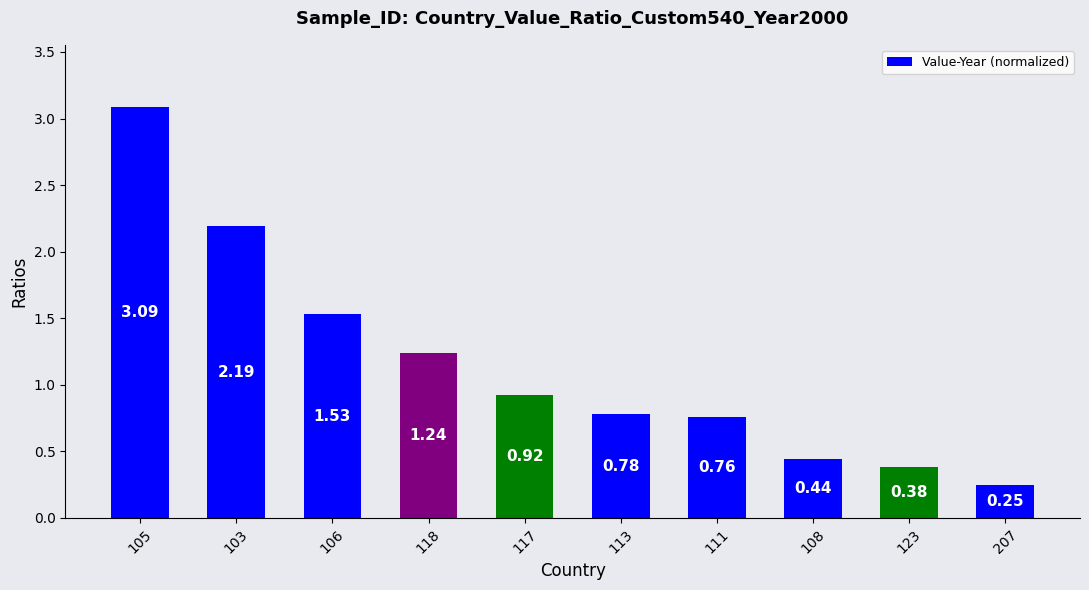

Between 207 and 117, which is larger?

117